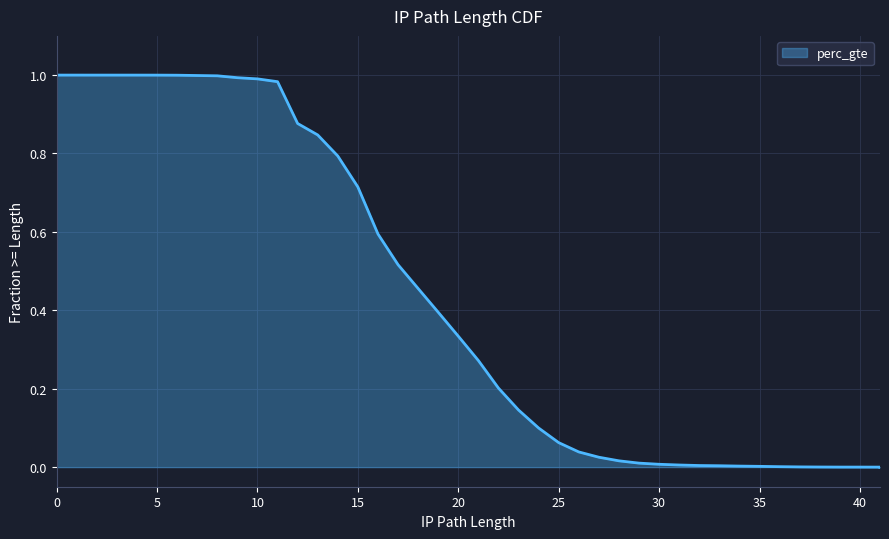

True or false: the data shows 0.0 at 35.

True